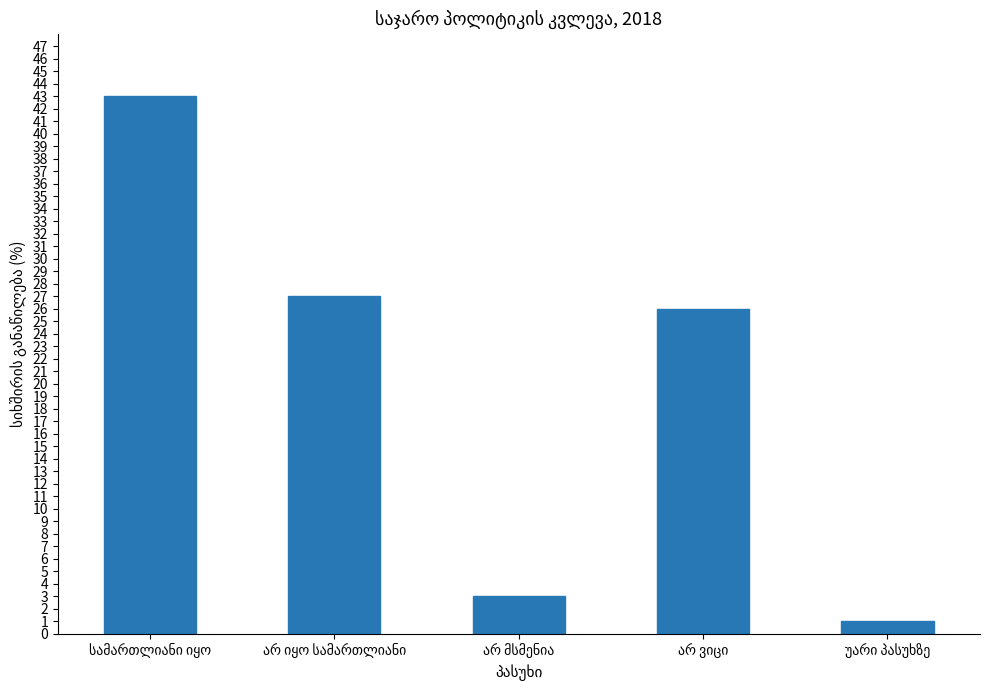

How many bars are there in total?

5